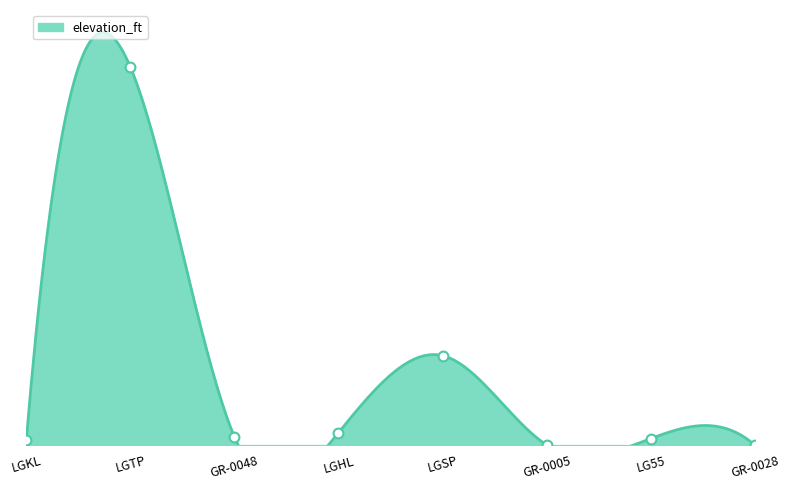

What is the change in value from LGSP to LG55?

-464